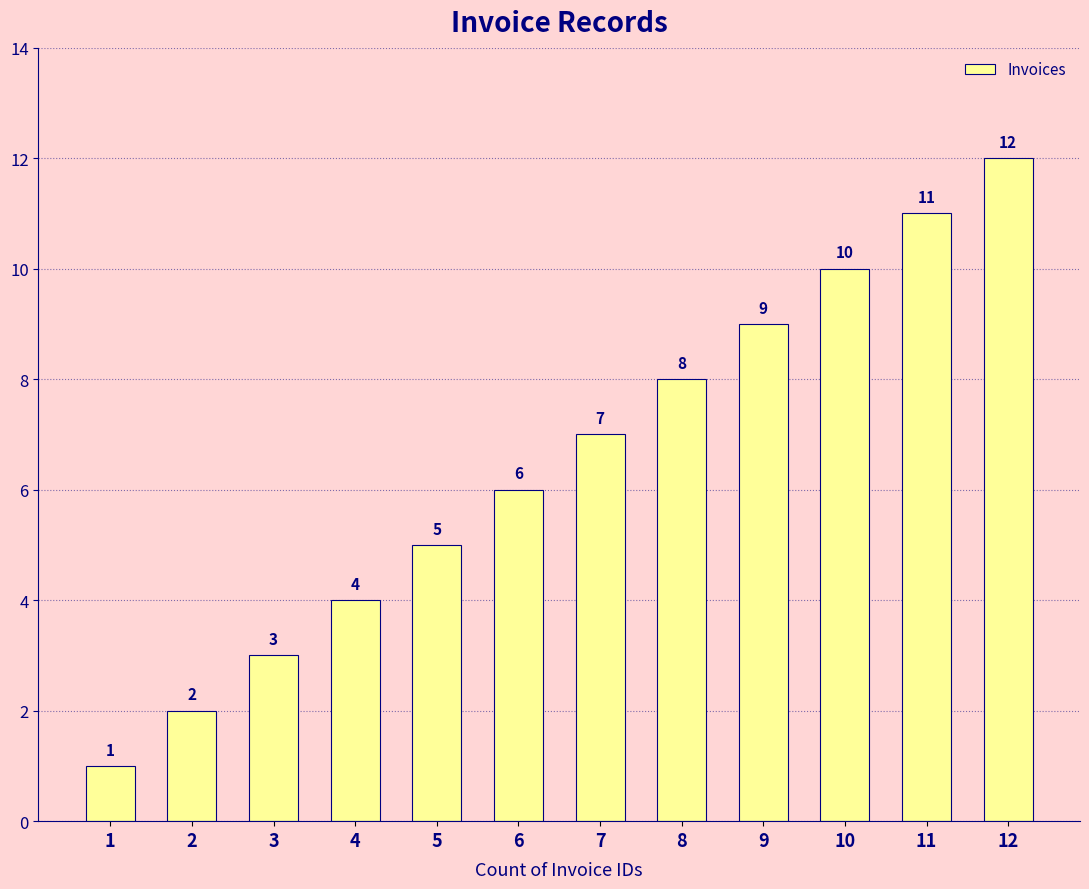

What is the maximum value shown in the chart?

12